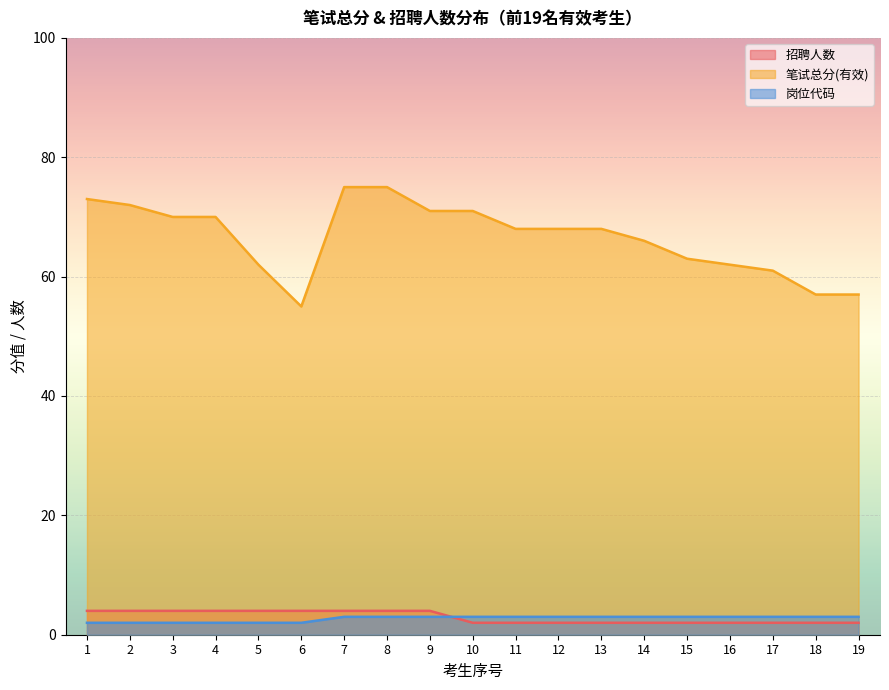

Is the value of 岗位代码 at 16 greater than the value of 招聘人数 at 14?

Yes